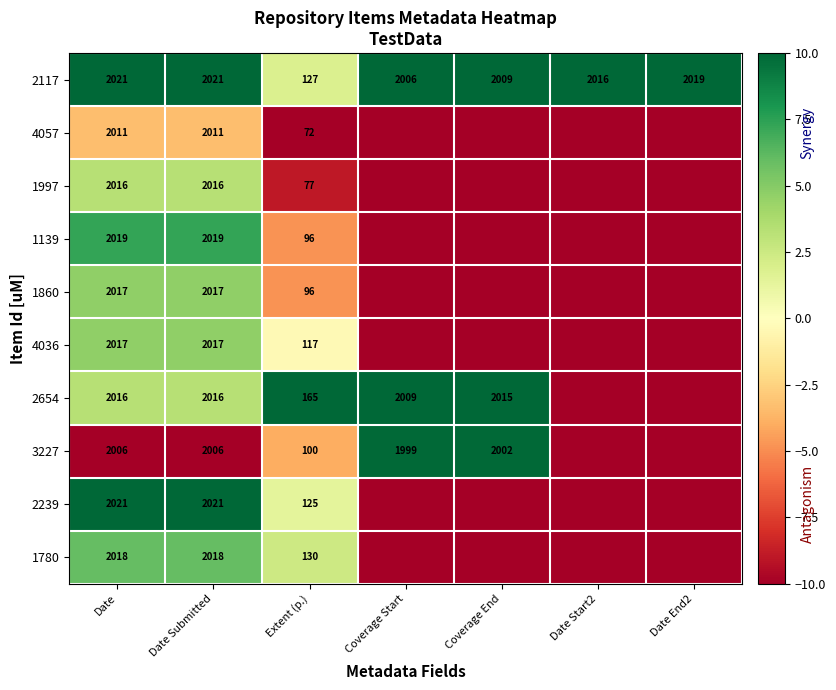

Is the value of 1860 at Date Submitted greater than the value of 2239 at Date?

No